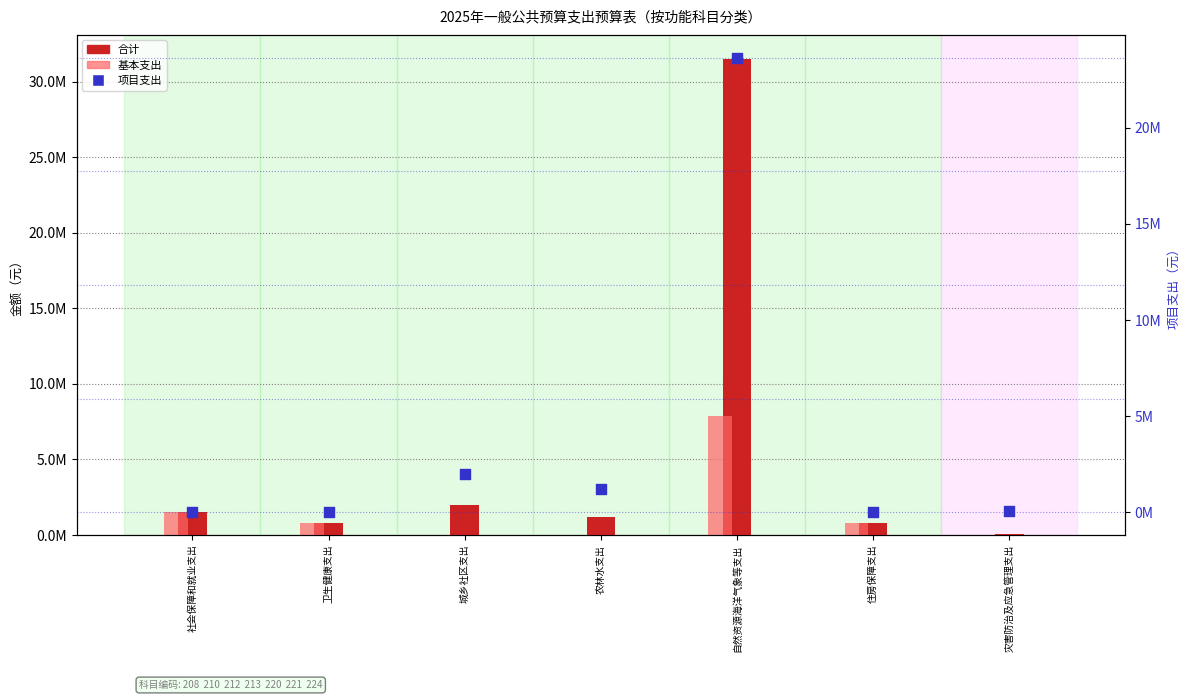

At how many categories does at least one series exceed 659982?

6